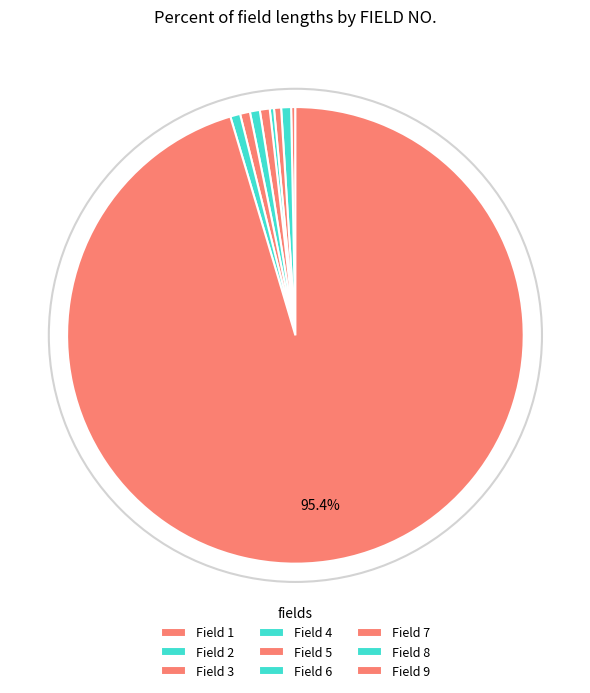

How many segments does this pie chart have?

9